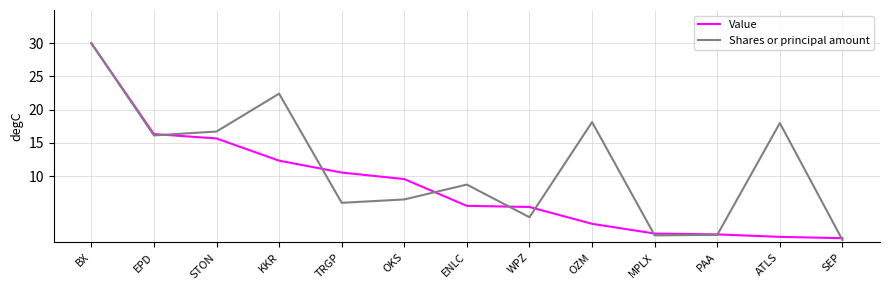

What is the approximate value of Shares or principal amount at OZM?

18.1